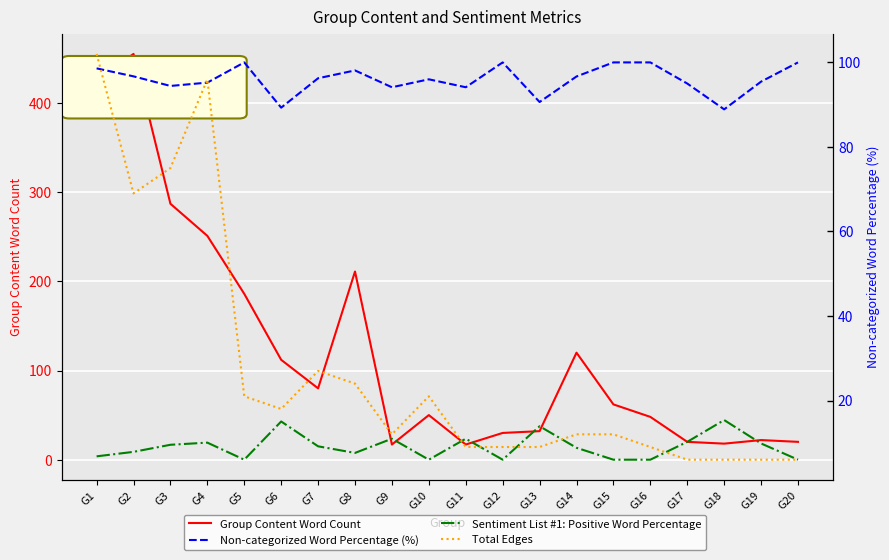

What is the spread (max minus min) of values at G2?

446.2